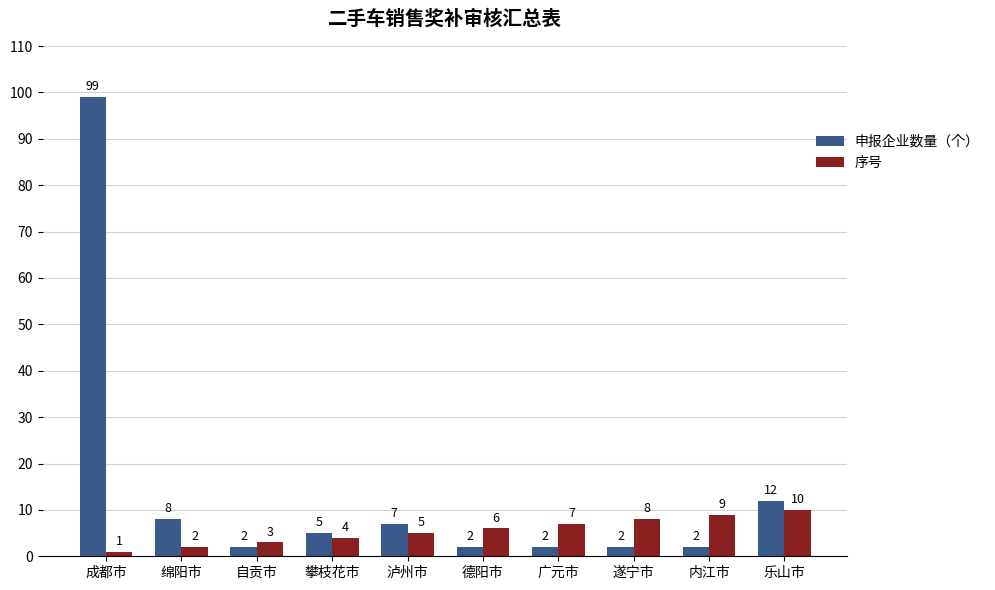

How many values in the 序号 series are below 6?

5